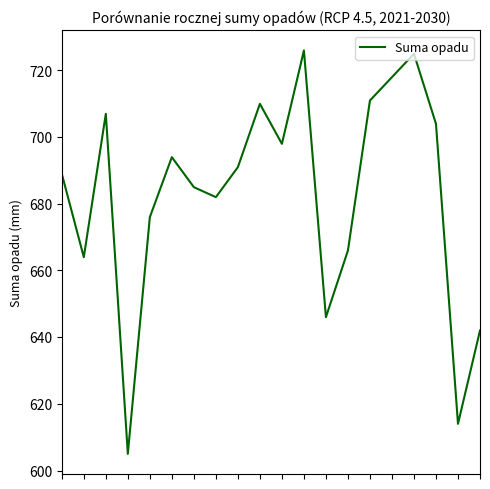

What is the maximum value shown in the chart?

726